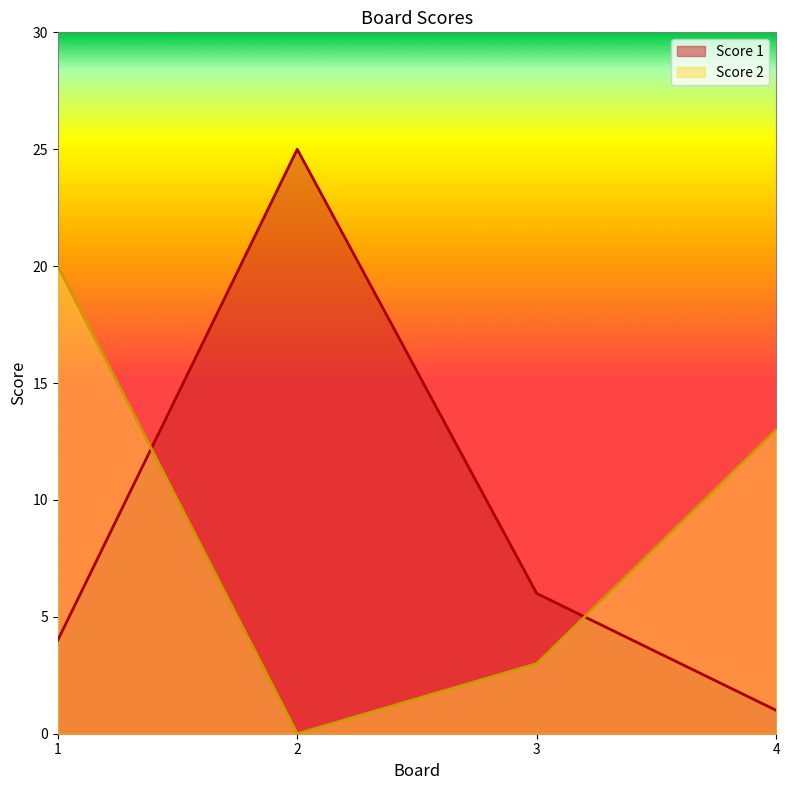

What is the value of the Score 1 point at the 2nd from the left?

25